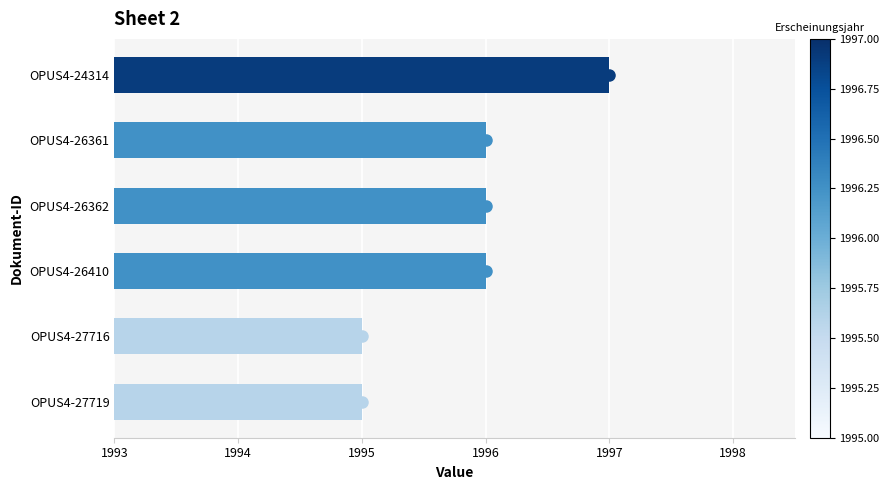

The chart shows a value of 1996 at OPUS4-26361. True or false?

True